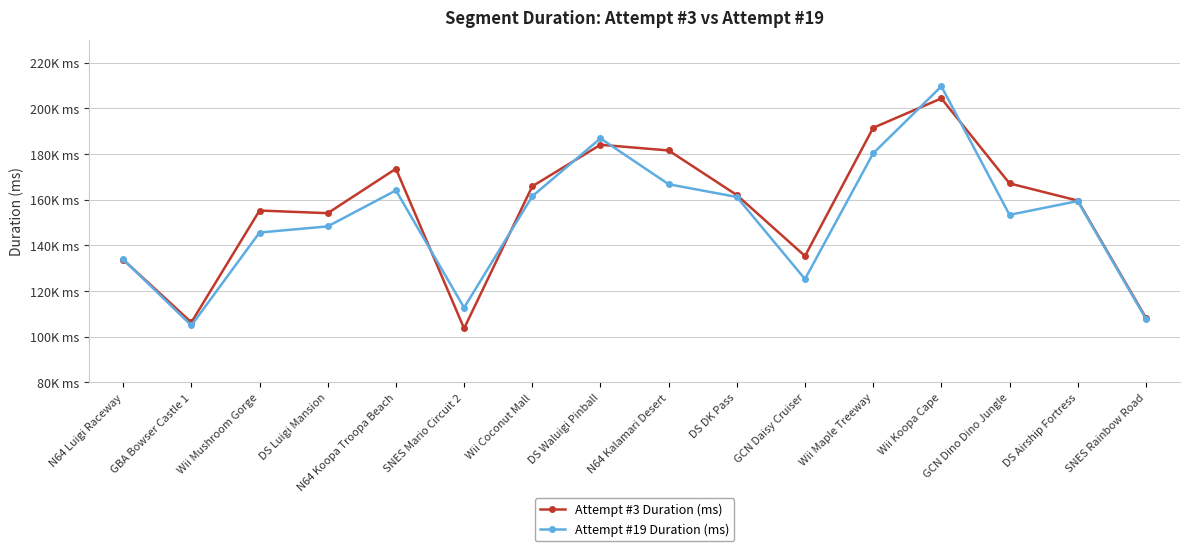

Between which two adjacent categories do Attempt #19 Duration (ms) and Attempt #3 Duration (ms) first intersect?

N64 Luigi Raceway and GBA Bowser Castle 1